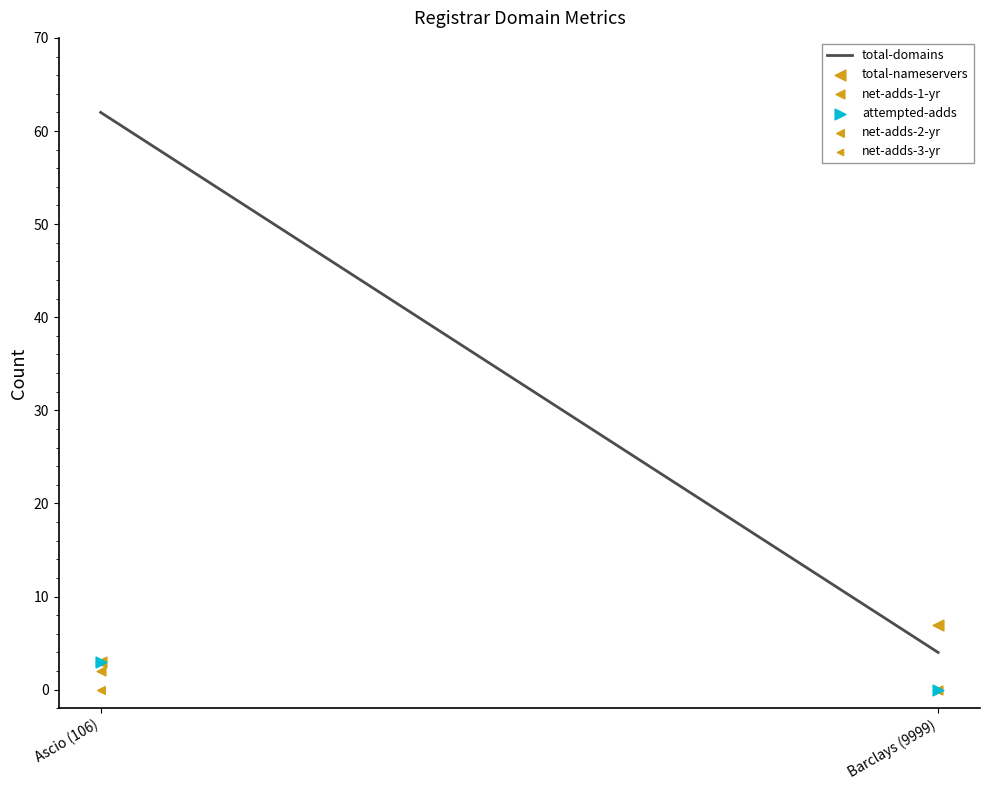

Which series reaches the minimum Y coordinate?

net-adds-1-yr